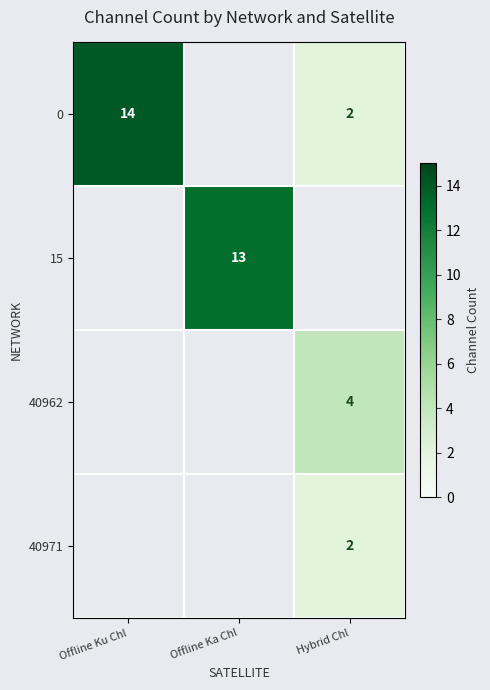

What is the smallest value displayed?

2.0